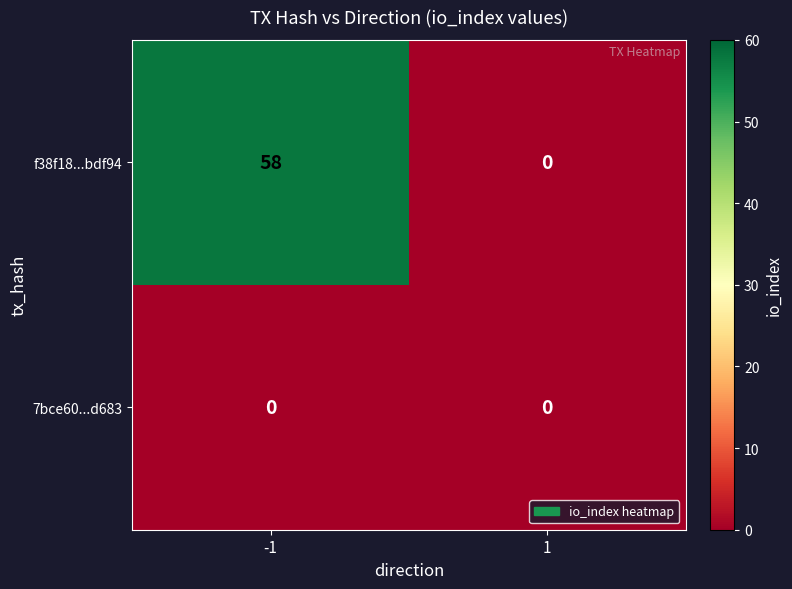

Is the value of 7bce60...d683 at 1 greater than the value of f38f18...bdf94 at -1?

No